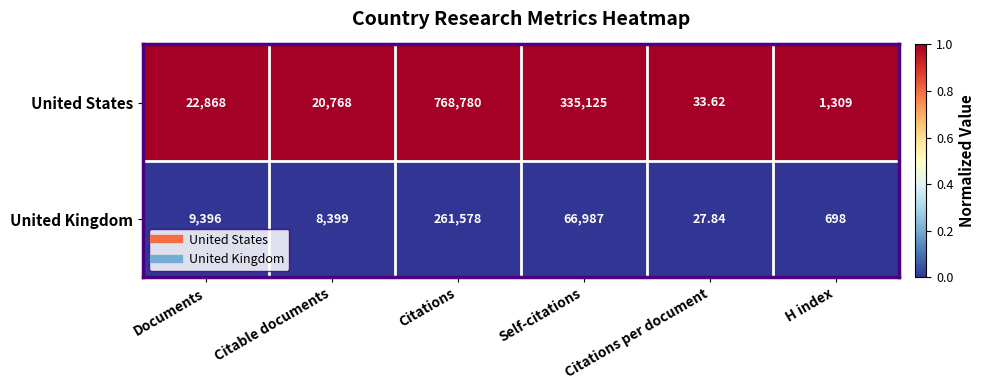

Which category has the lowest value in the United States series?

Citations per document